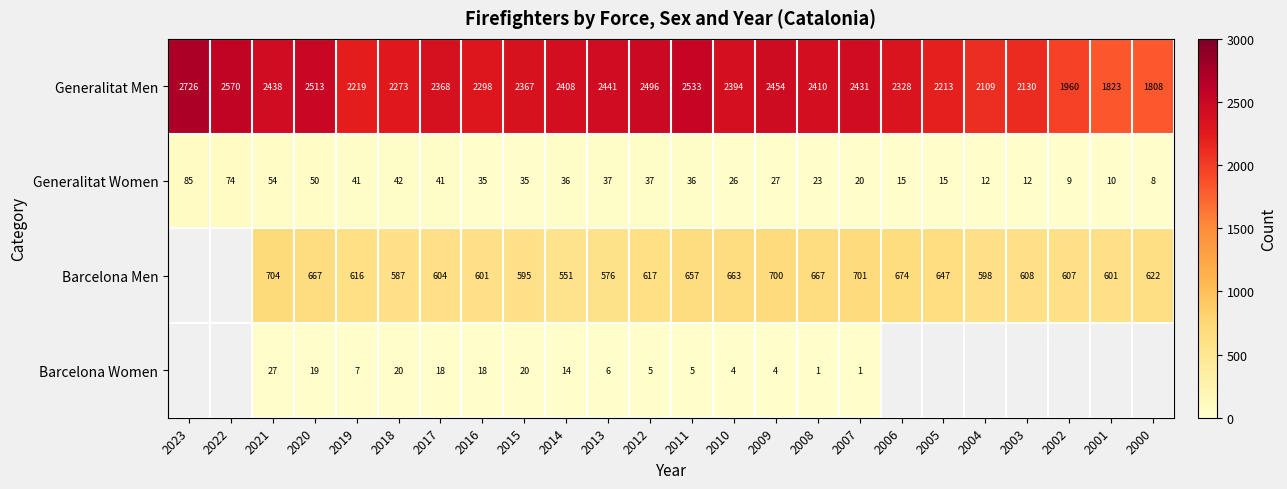

The Barcelona Women series shows 3.3 at 2012. True or false?

False